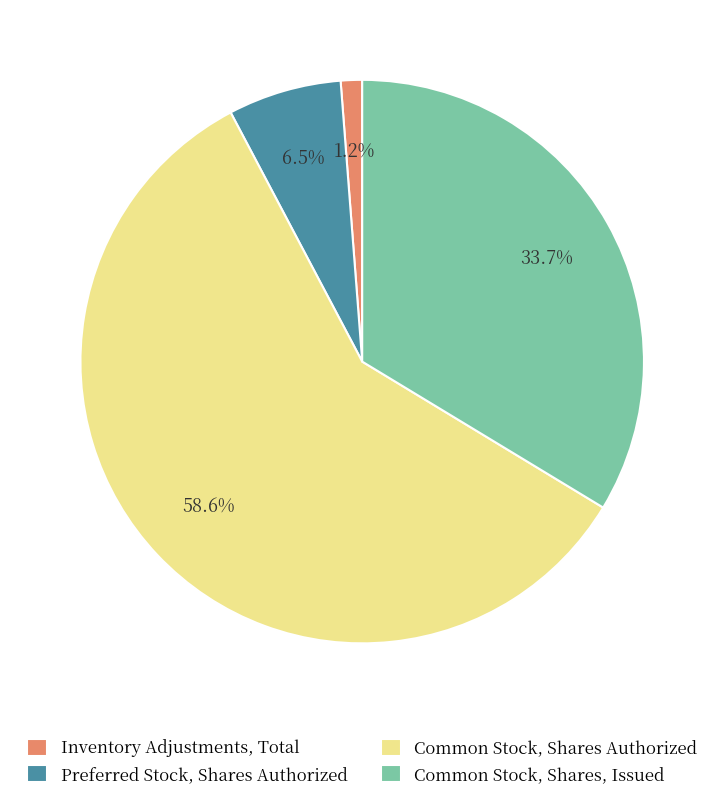

The Common Stock, Shares Authorized slice represents 59% of the pie. True or false?

True